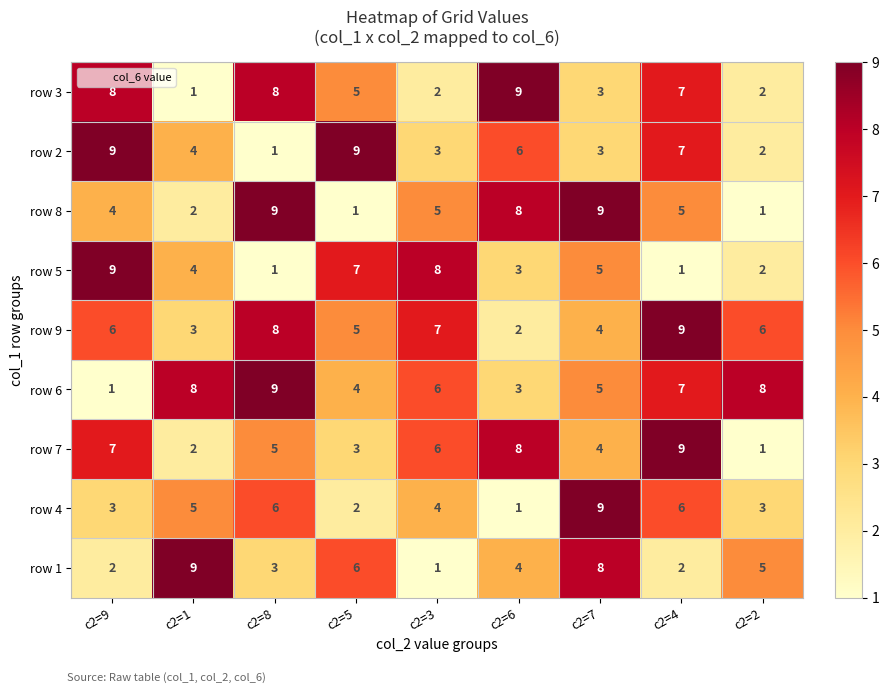

The row 4 series shows 2 at c2=6. True or false?

False